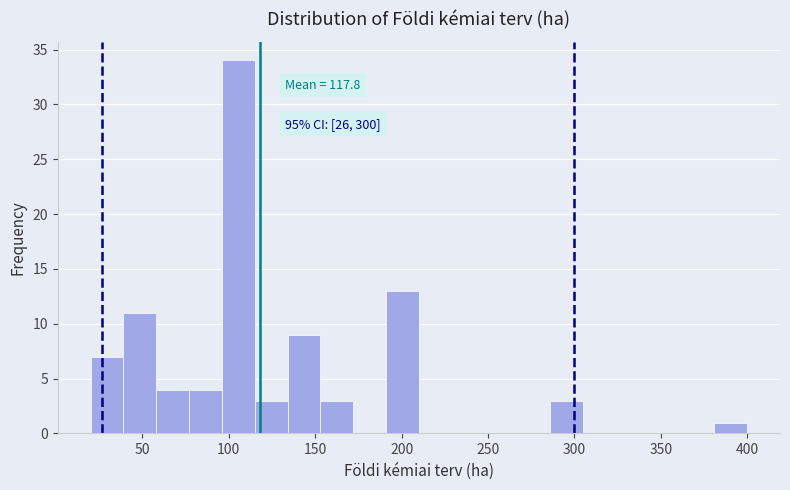

Read against the x-axis, roughly where is the centre of the tallest bar?

105